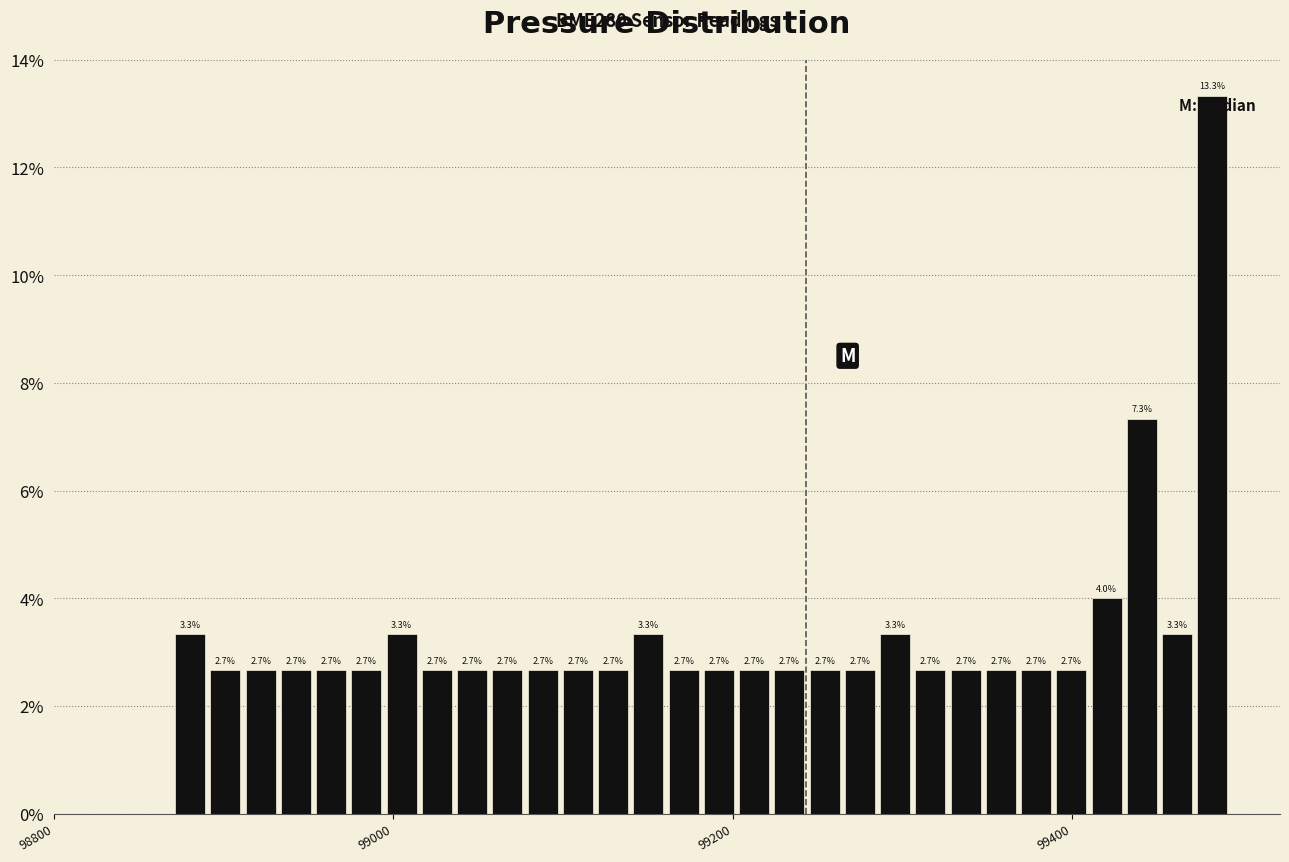

Around what value on the x-axis is the tallest bar? Give the approximate position of its centre, as read against the axis.

99480